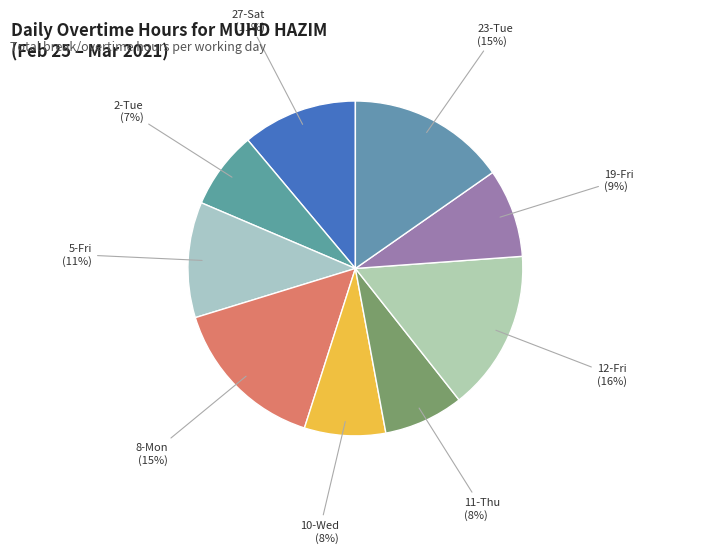

What is the ratio of the value at 19-Fri to the value at 27-Sat?

0.8